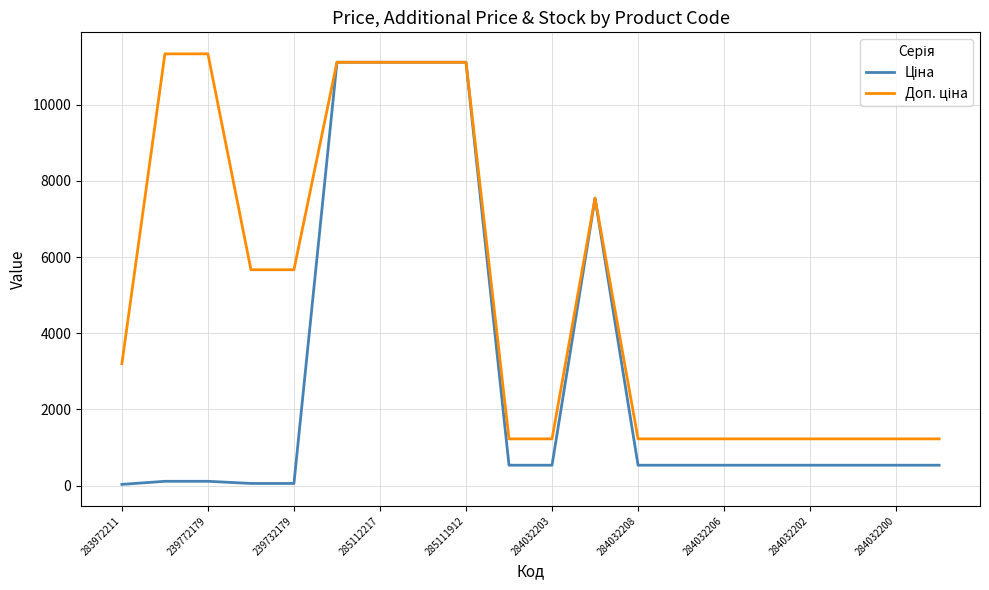

What is the total value across all series at 284032202?

1762.6